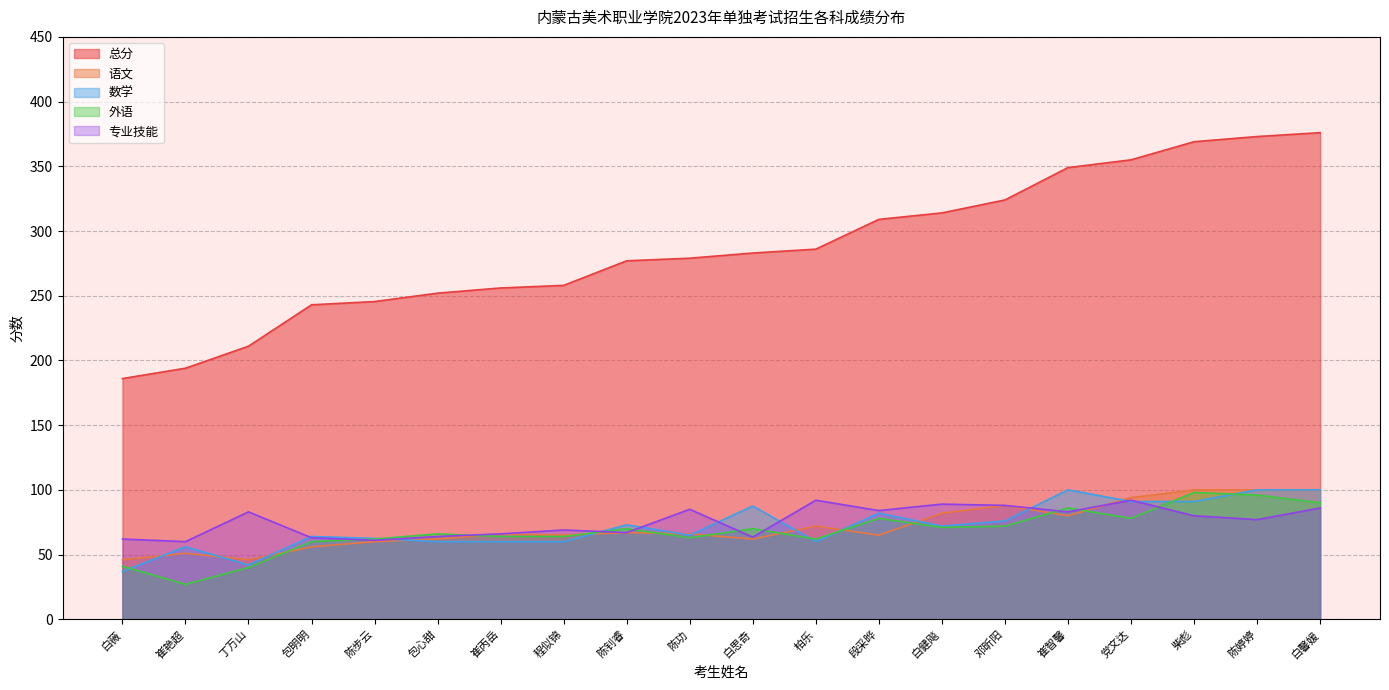

What position from the left is 邓昕阳?

15